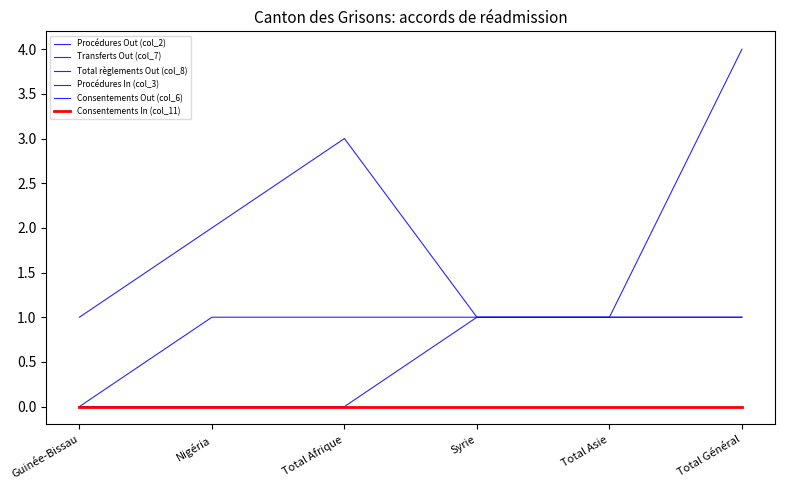

At Guinée-Bissau, list the series in order from largest to smallest.

Procédures Out (col_2), Transferts Out (col_7), Total règlements Out (col_8), Procédures In (col_3), Consentements Out (col_6), Consentements In (col_11)